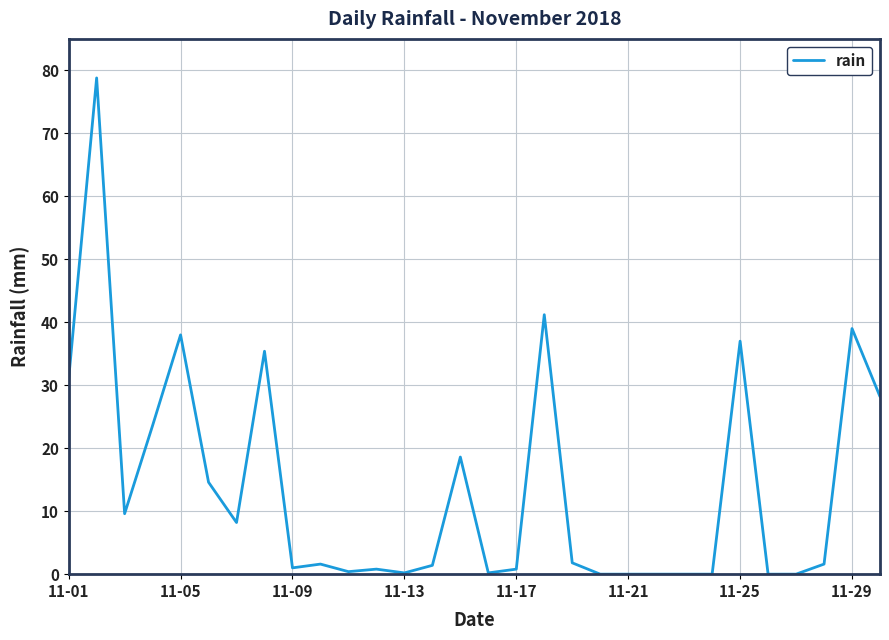

What is the average value?

13.8